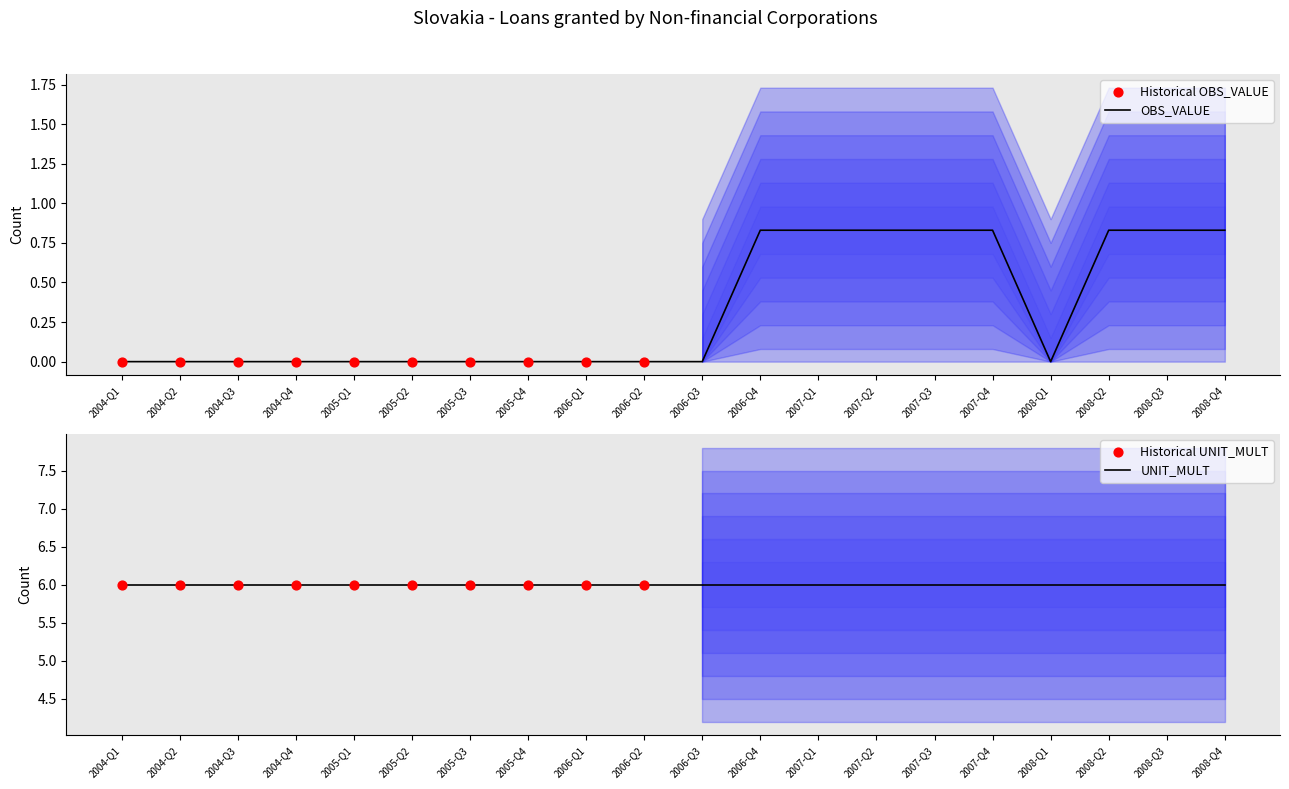

Which has a higher value, 2004-Q3 or 2004-Q1?

2004-Q3